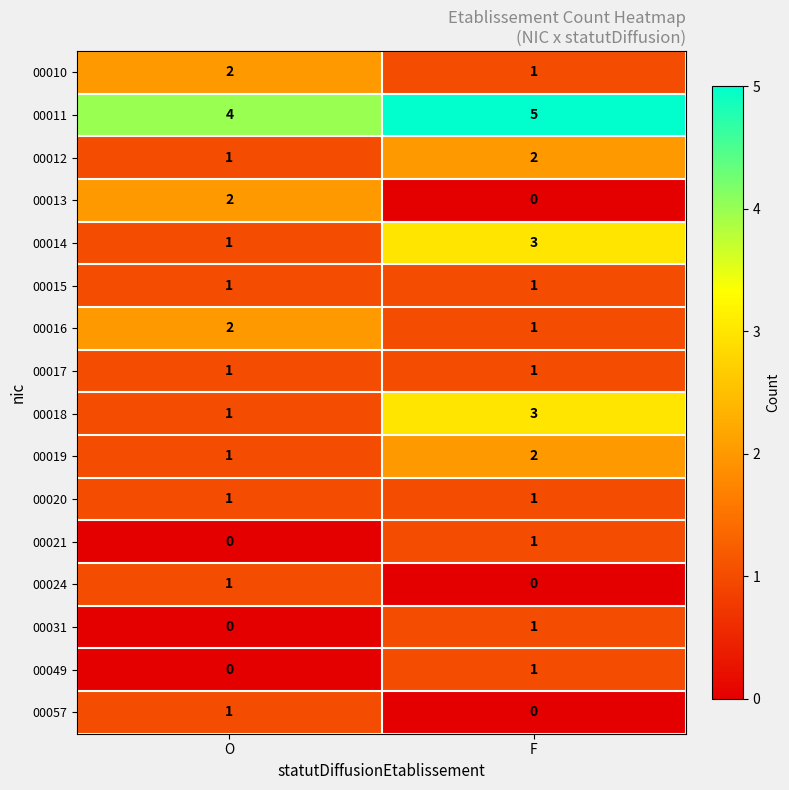

Rank the categories by 00016 value from lowest to highest.

F, O